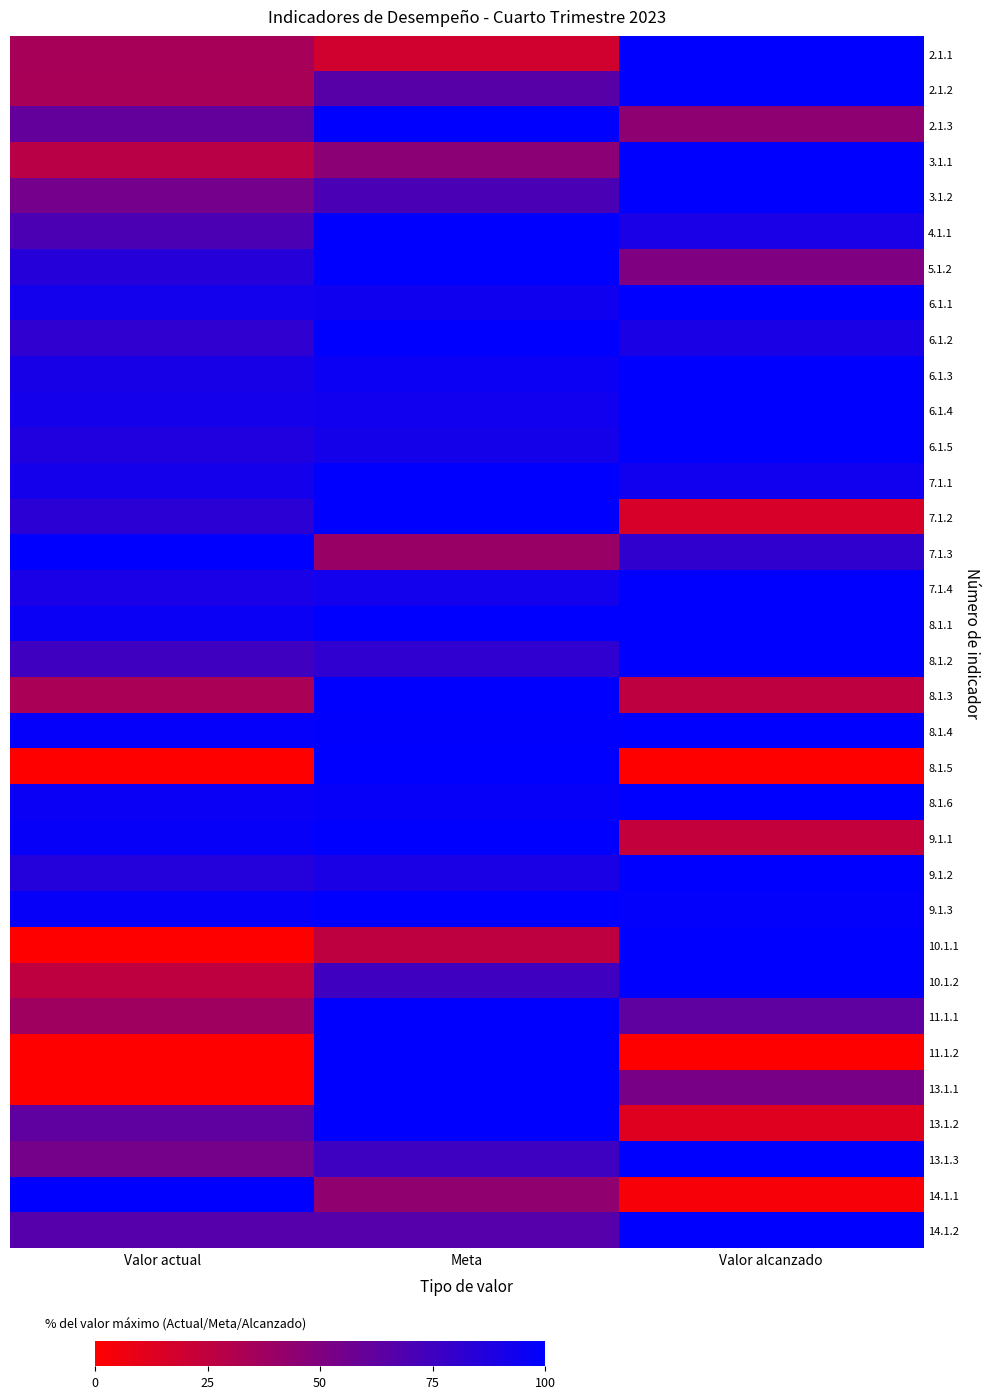

Between Valor actual and Meta, which is larger?

Valor actual